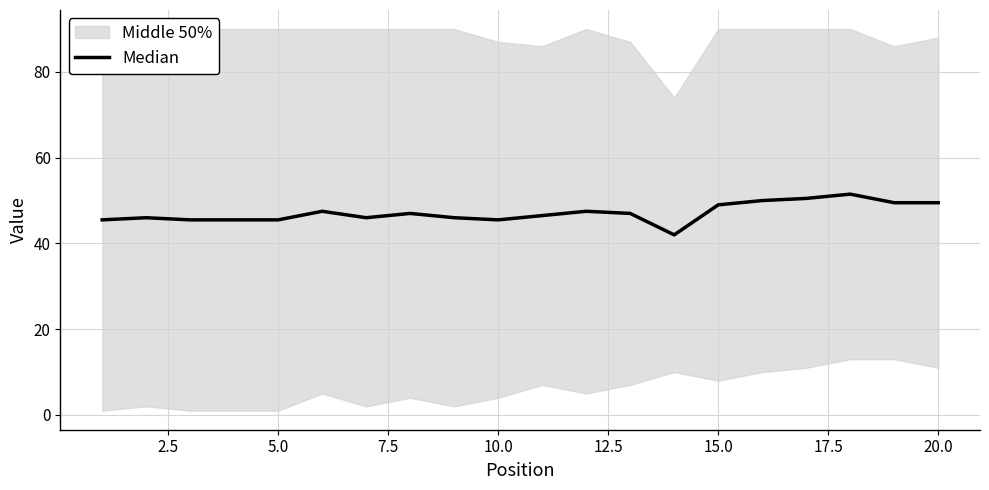

The value at 2.5 is 46.0. True or false?

True